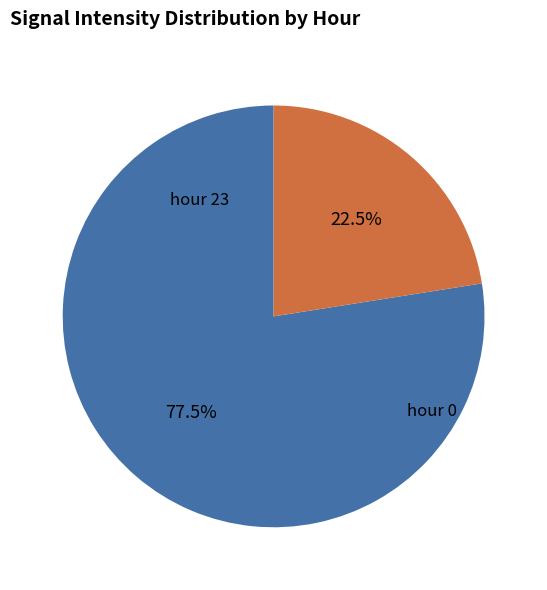

Is there any slice that represents more than half of the pie?

Yes